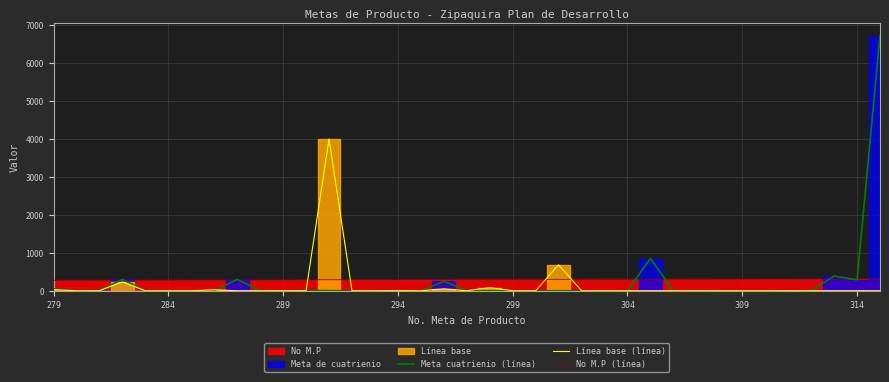

The No M.P (línea) series shows 284.0 at 284. True or false?

True